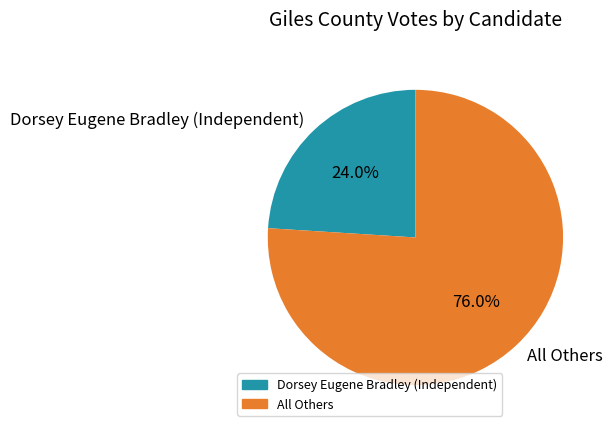

Is there any slice that represents more than half of the pie?

Yes